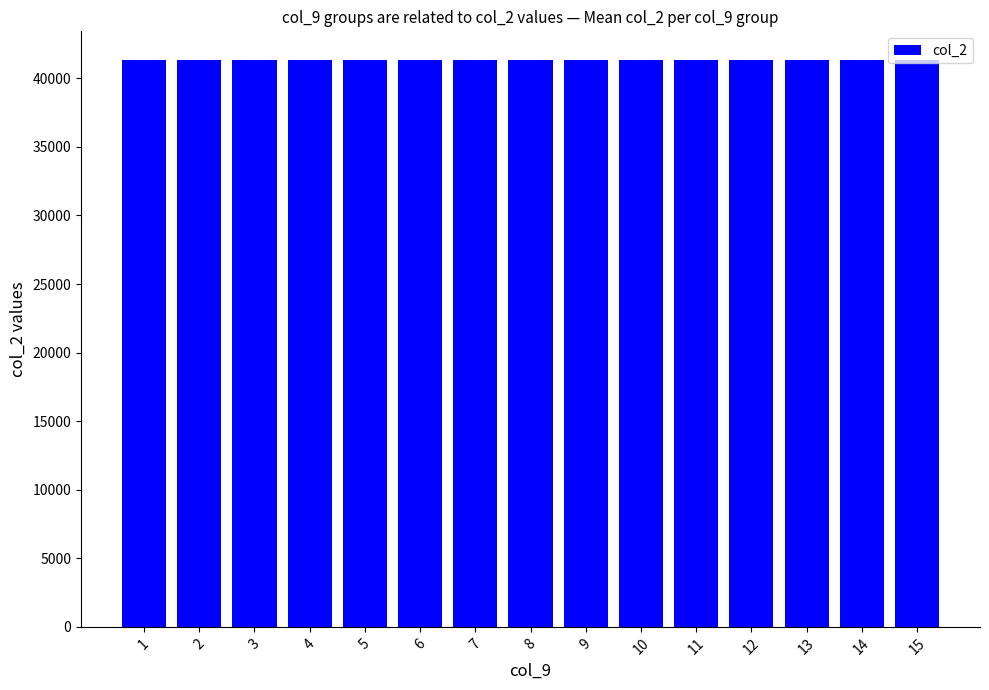

What is the value of the 10th bar from the left?

41354